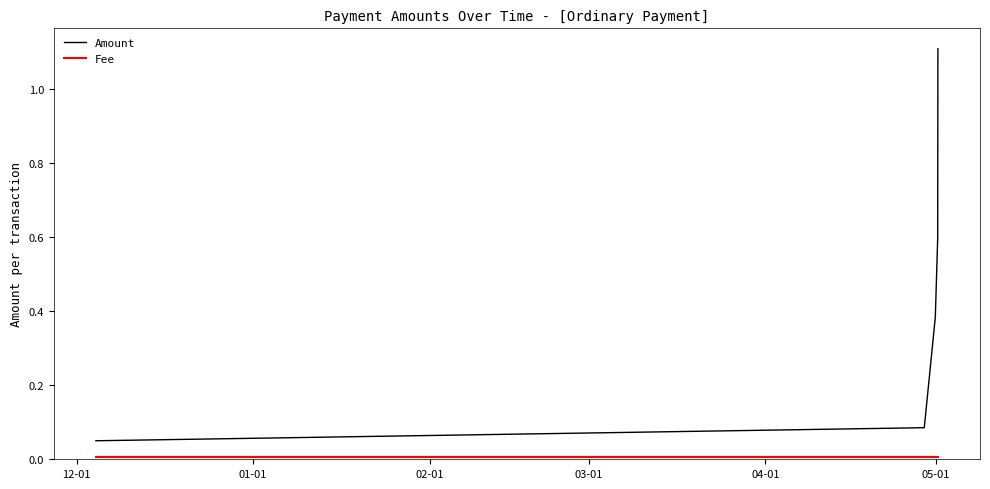

Which series has the largest total across all categories?

Amount